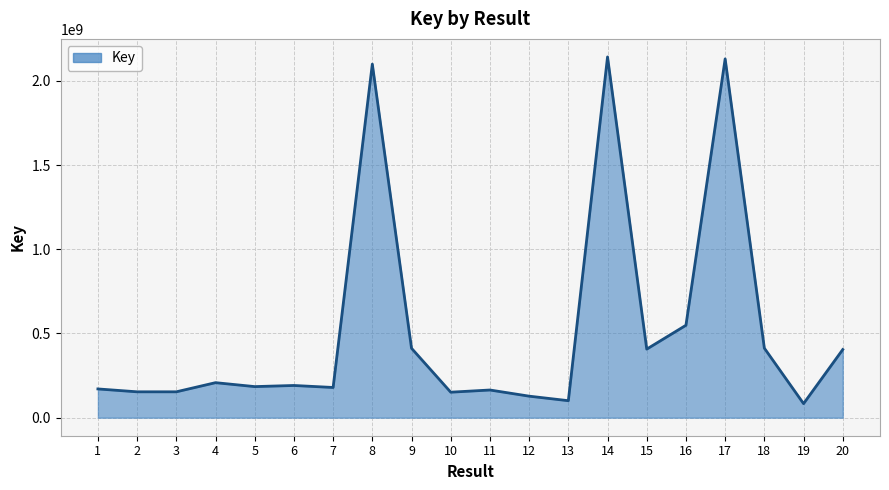

What is the smallest value displayed?

83430962